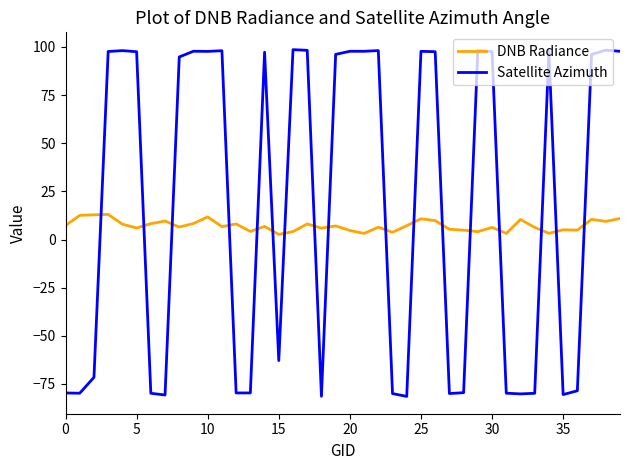

Which series has the widest spread of values?

Satellite Azimuth